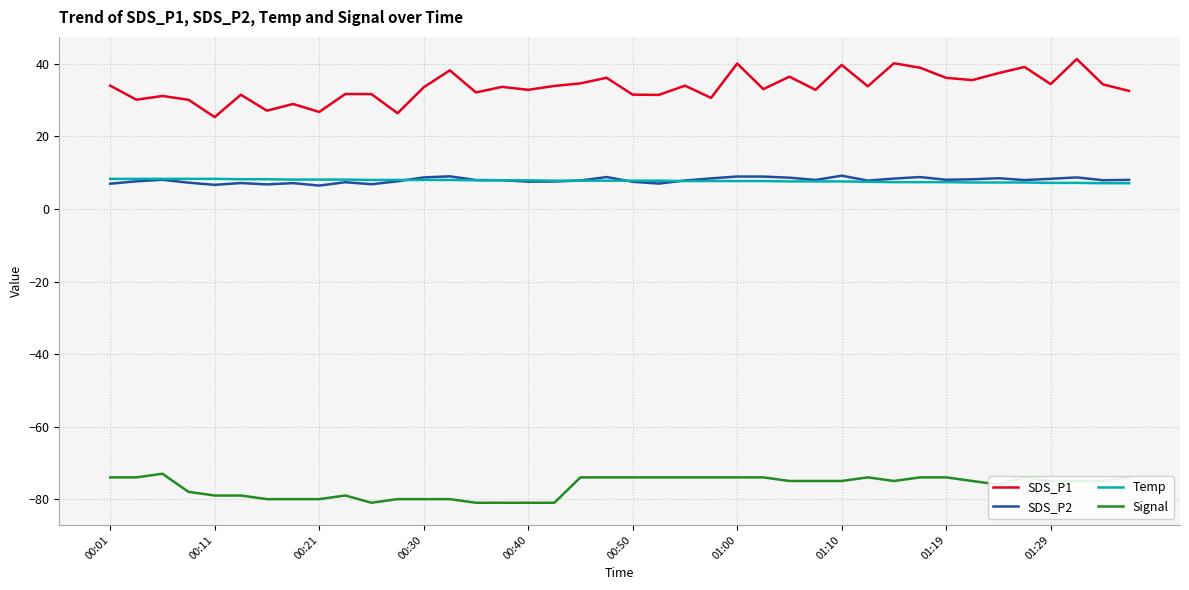

Which series has the largest total across all categories?

SDS_P1